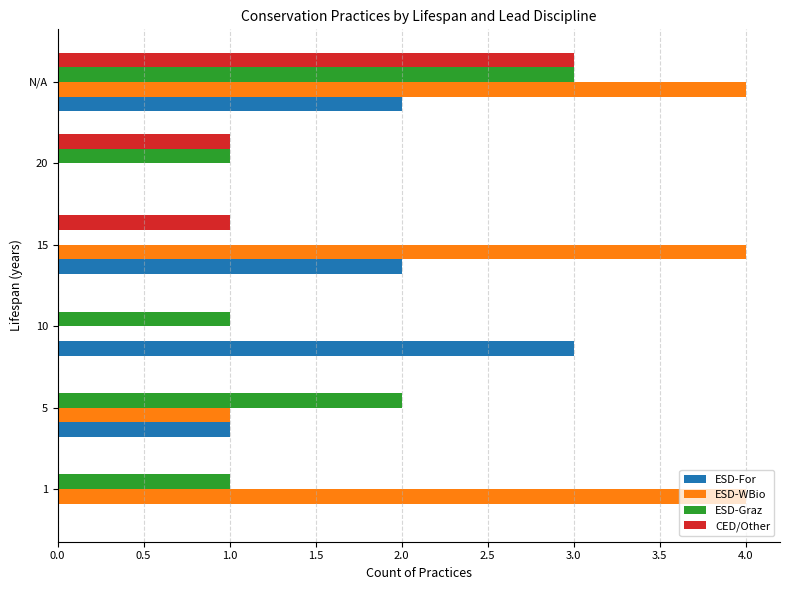

What is the maximum value shown in the chart?

4